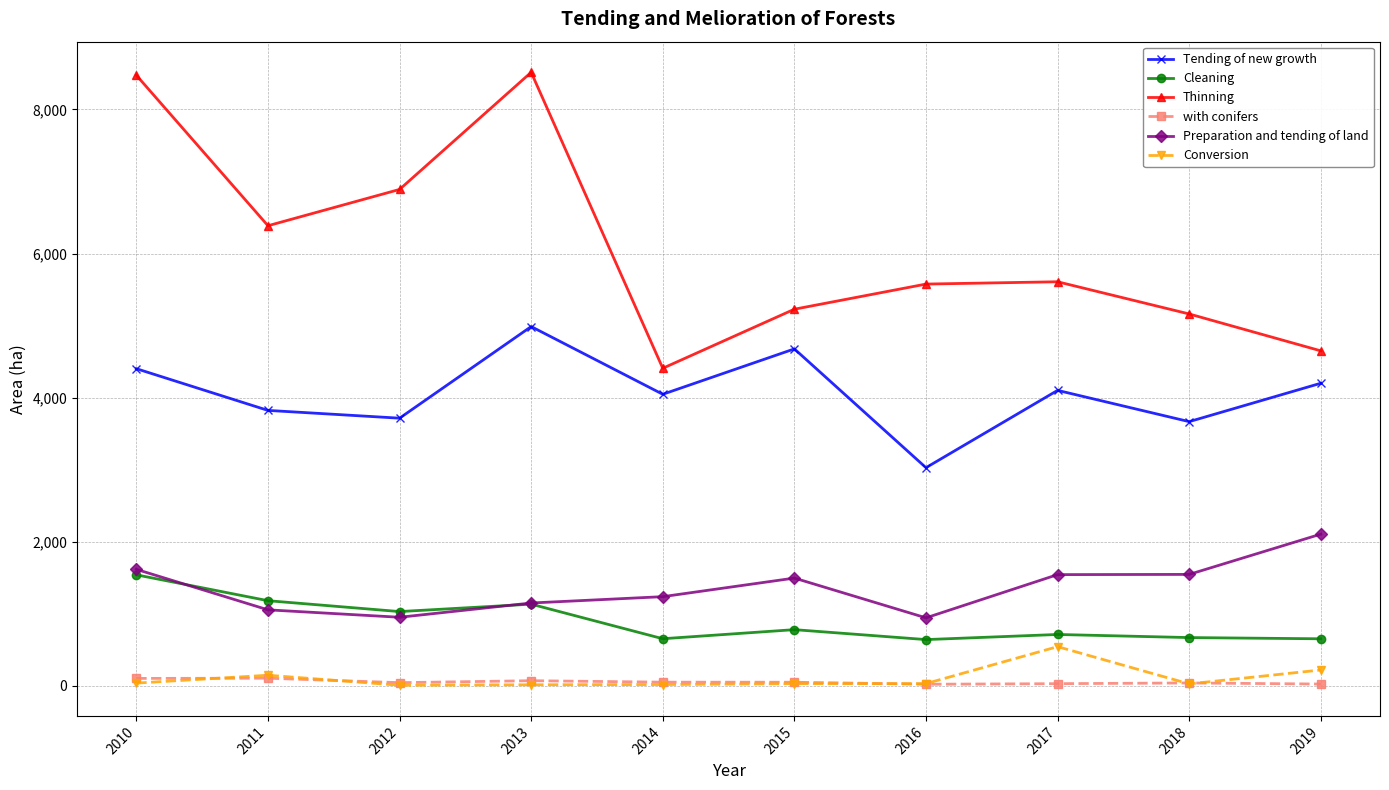

True or false: Preparation and tending of land has more than 2 interior local peaks.

False